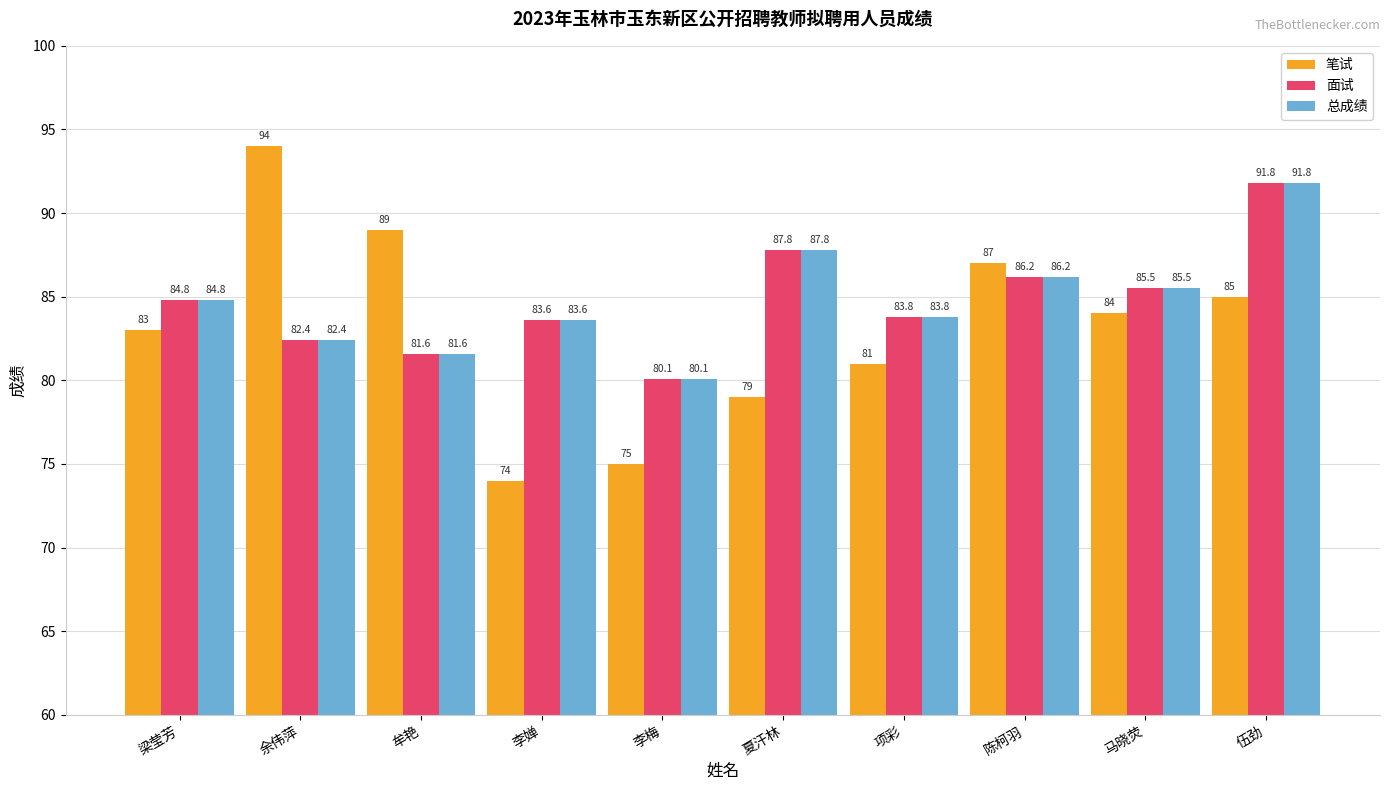

Which series has the widest spread of values?

笔试